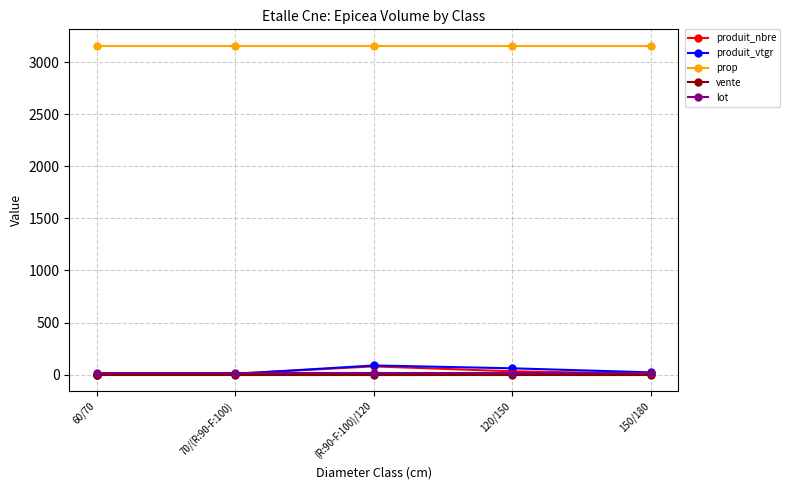

True or false: vente and lot intersect in this chart.

False